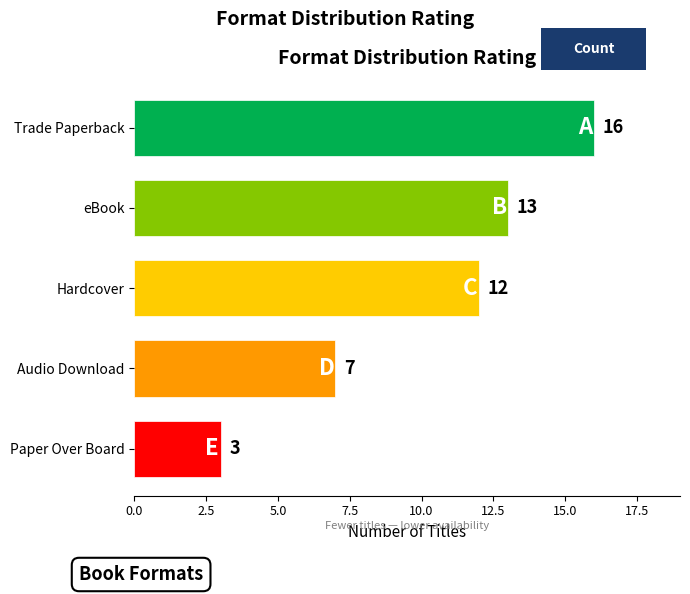

Are the bars grouped side by side (vs. stacked)?

No